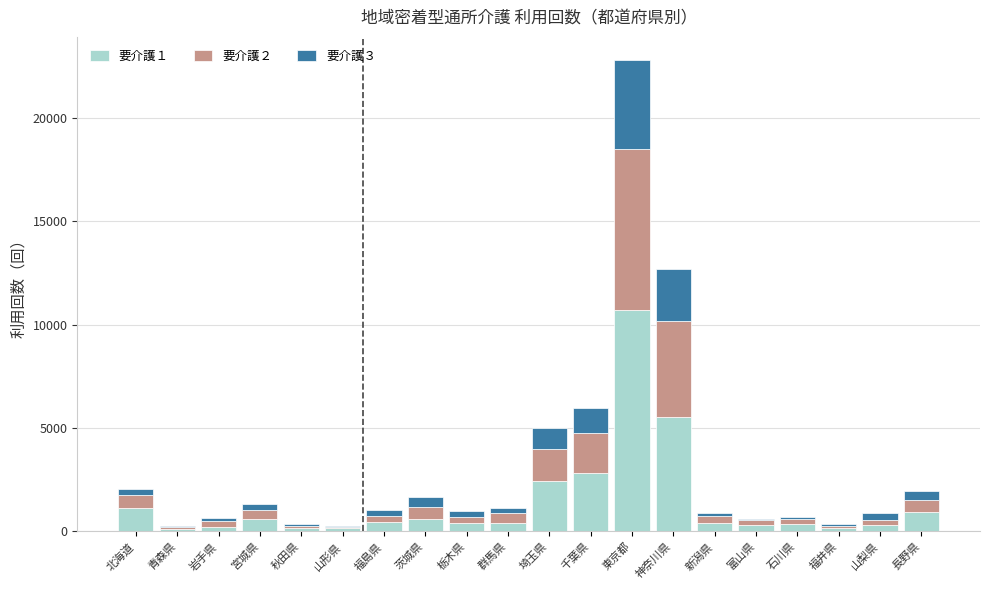

At which category is the sum across all series the highest?

東京都